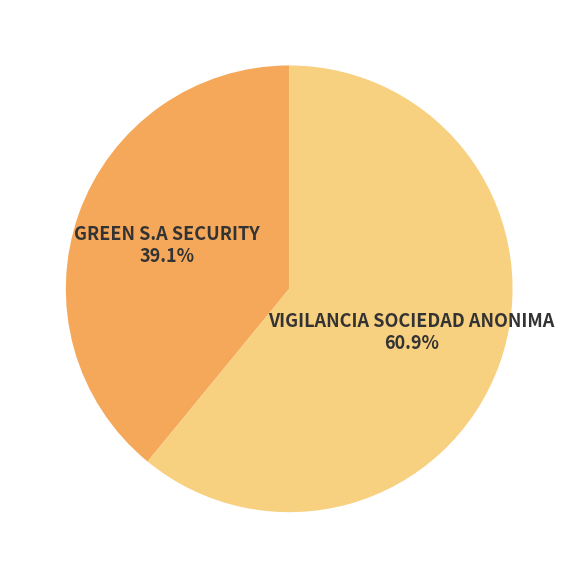

To the nearest percent, what is the average slice percentage?

50%